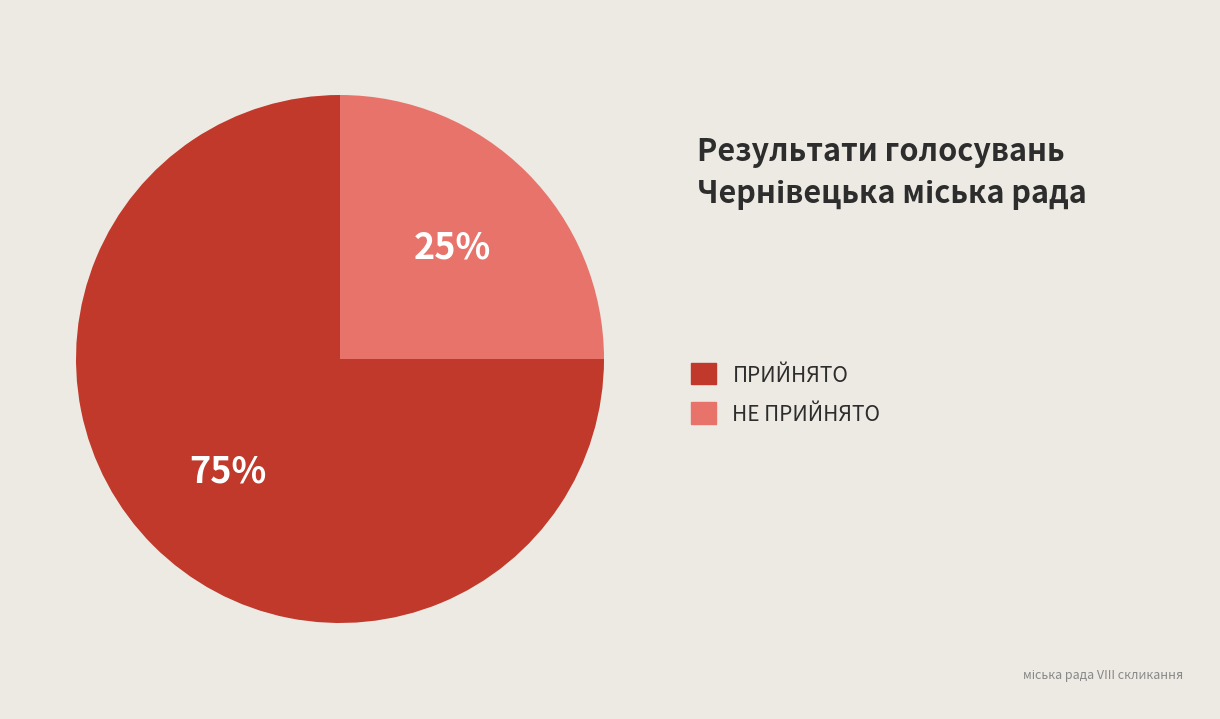

To the nearest percent, what is the difference between the largest and smallest slice percentages?

50%